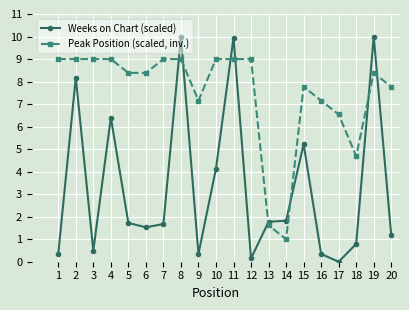

True or false: Weeks on Chart (scaled) has a value of 6.9 at 10.

False